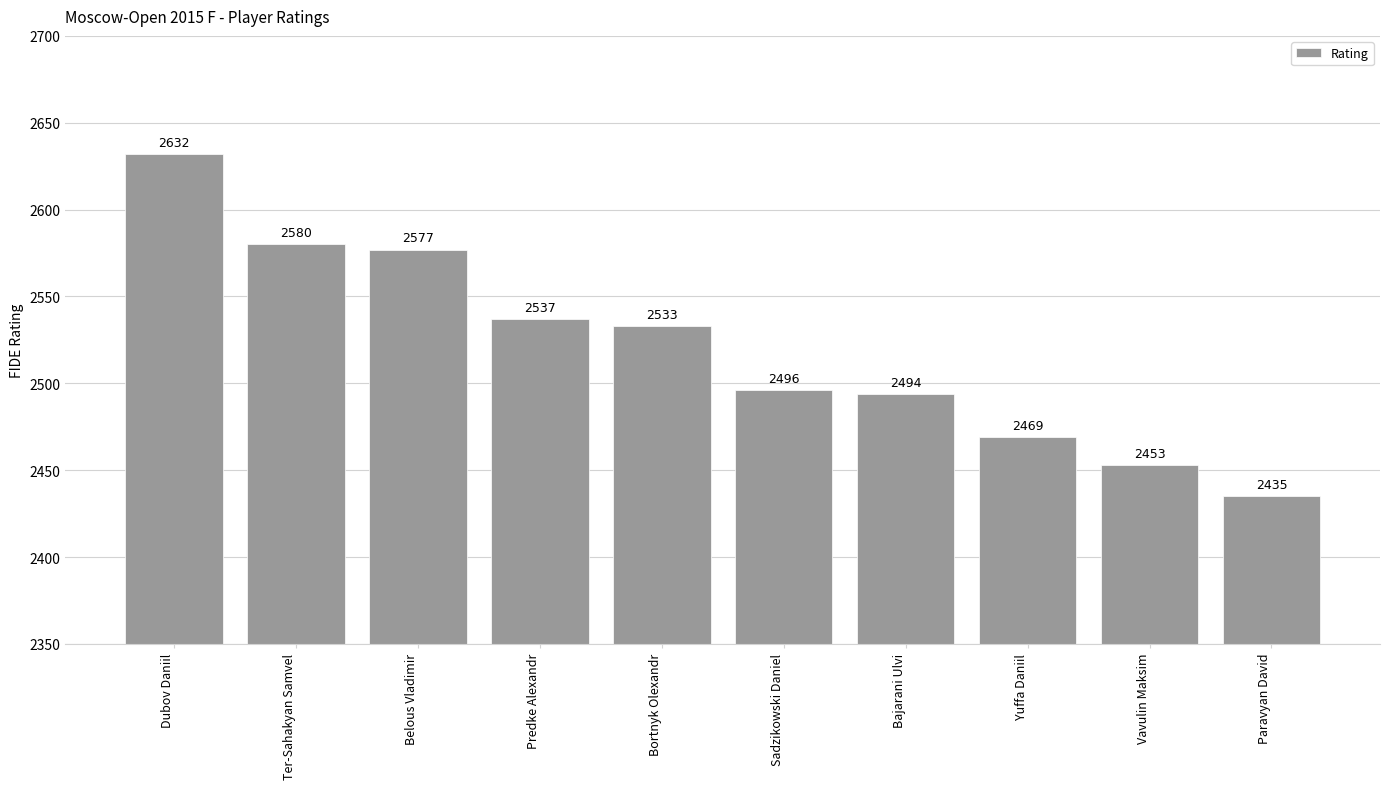

What is the maximum value shown in the chart?

2632